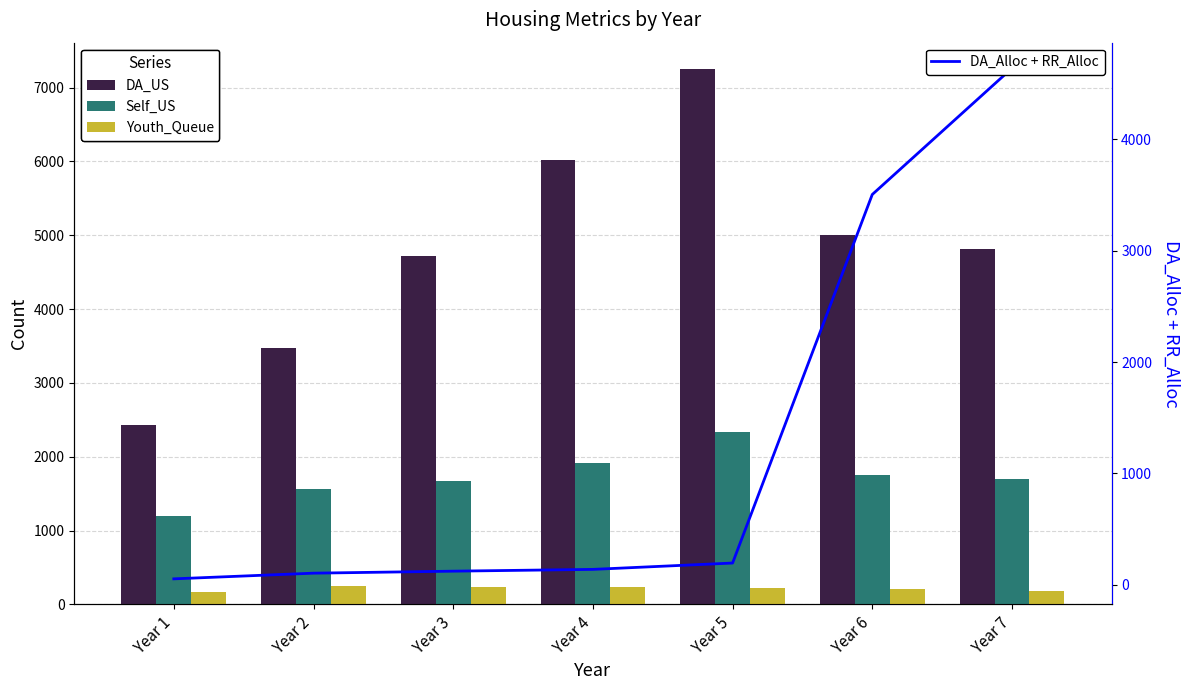

Rank the series at Year 7 from highest to lowest value.

DA_US, DA_Alloc + RR_Alloc, Self_US, Youth_Queue